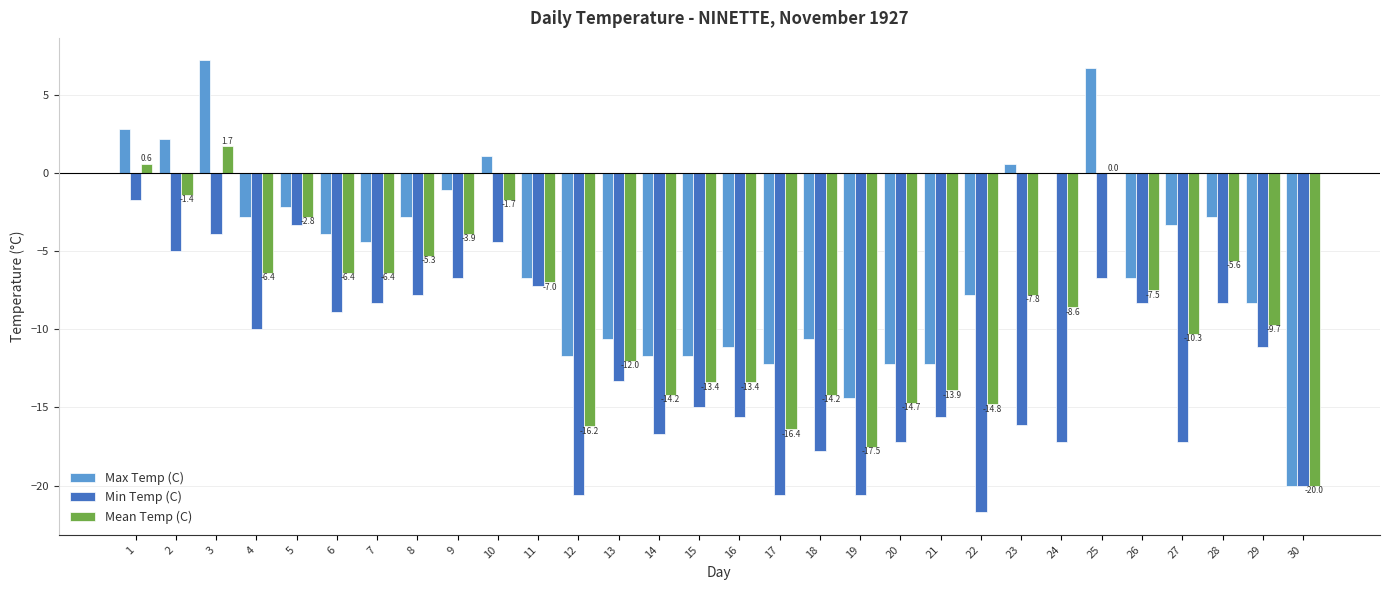

Read the Min Temp (C) value at 25.

-6.7